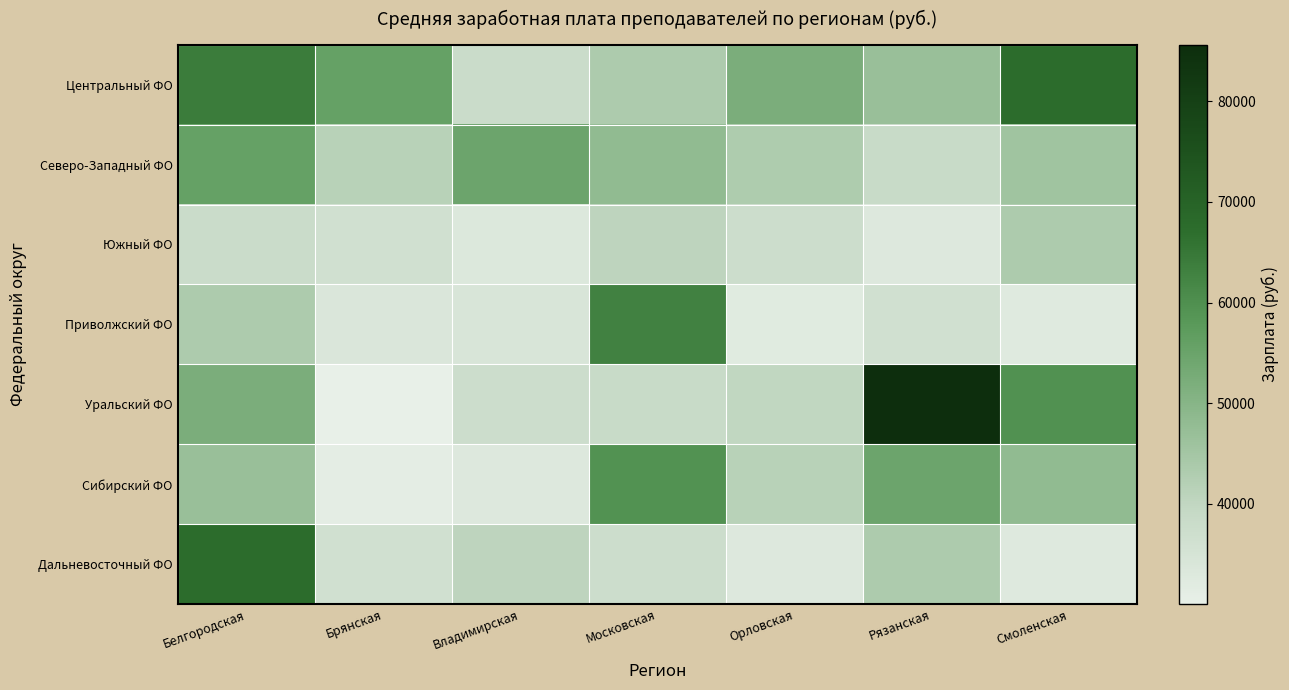

What is the spread (max minus min) of values at Брянская?

25702.3